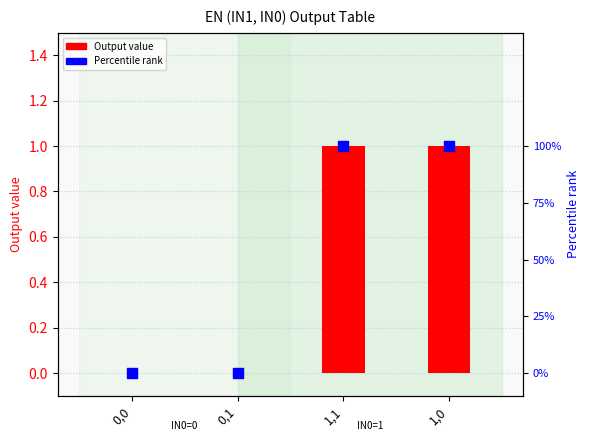

Which series contains the lowest Y value?

Output value